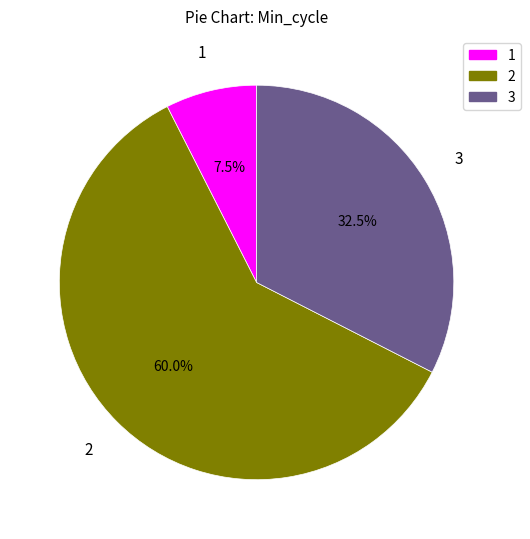

Is there any slice that represents more than half of the pie?

Yes